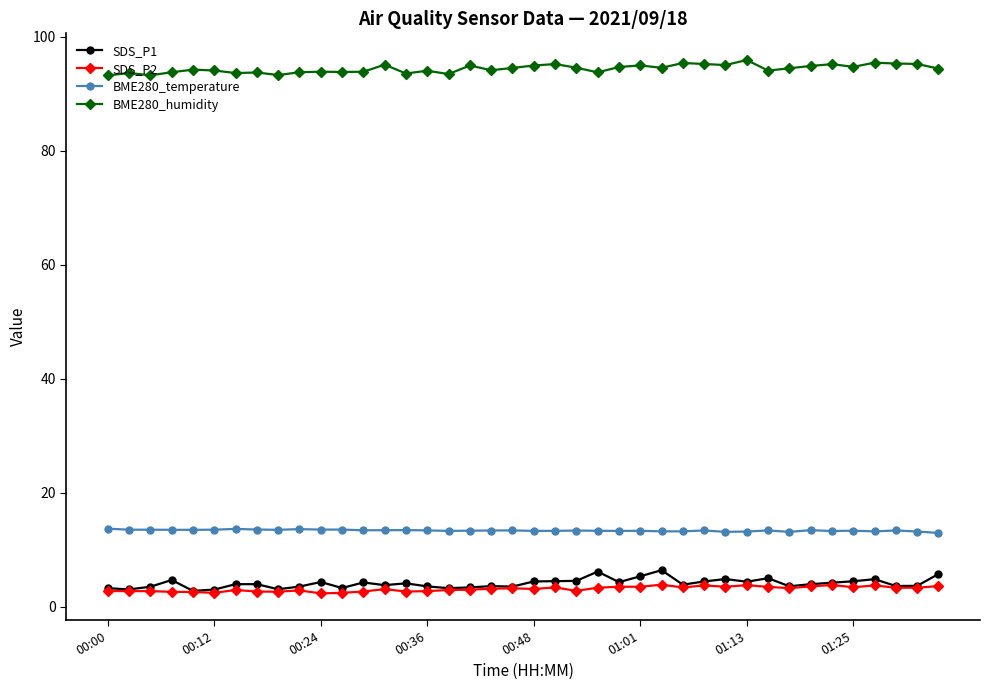

What is the greatest value displayed?

95.9